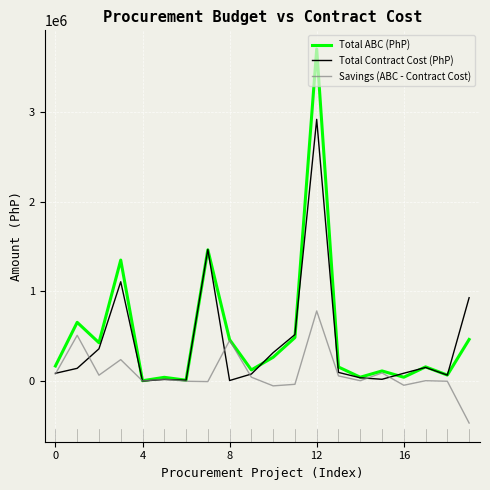

What is the average value of the Total ABC (PhP) series?

511719.5